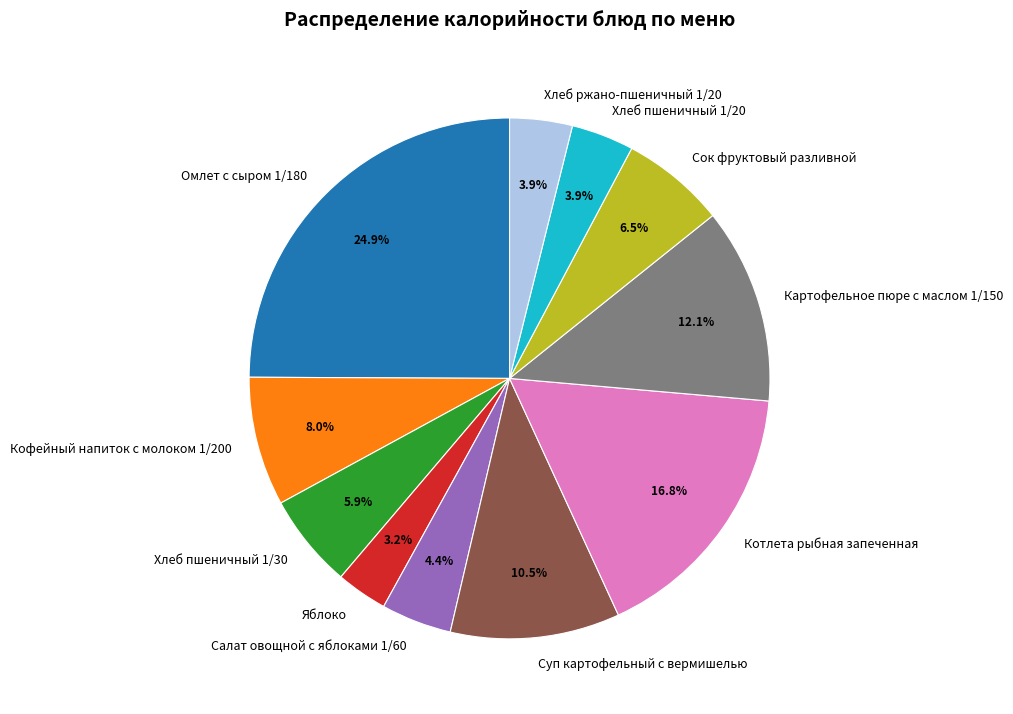

How many segments does this pie chart have?

11